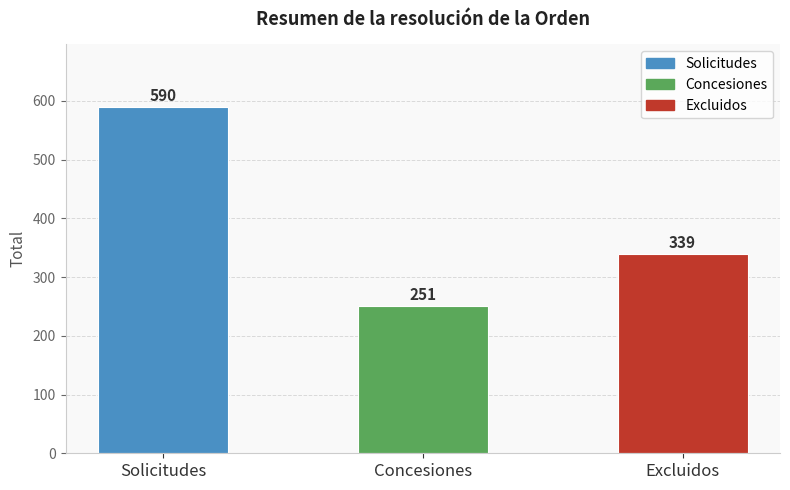

Rank the categories by value from highest to lowest.

Solicitudes, Excluidos, Concesiones